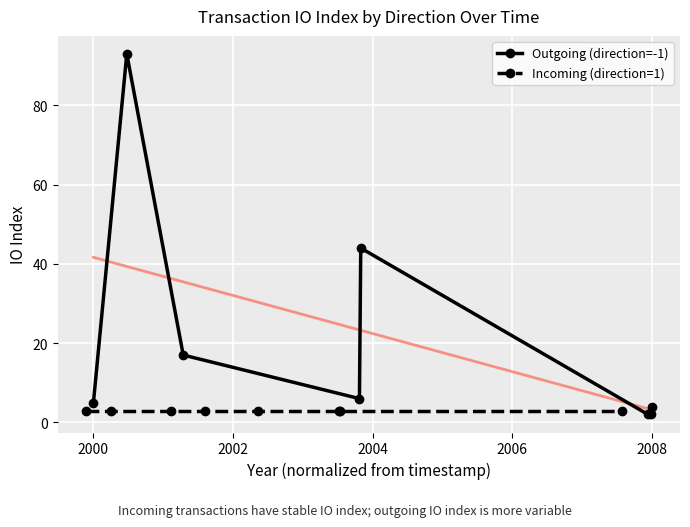

After their last crossing, which series has the higher values: Outgoing (direction=-1) or Incoming (direction=1)?

Outgoing (direction=-1)